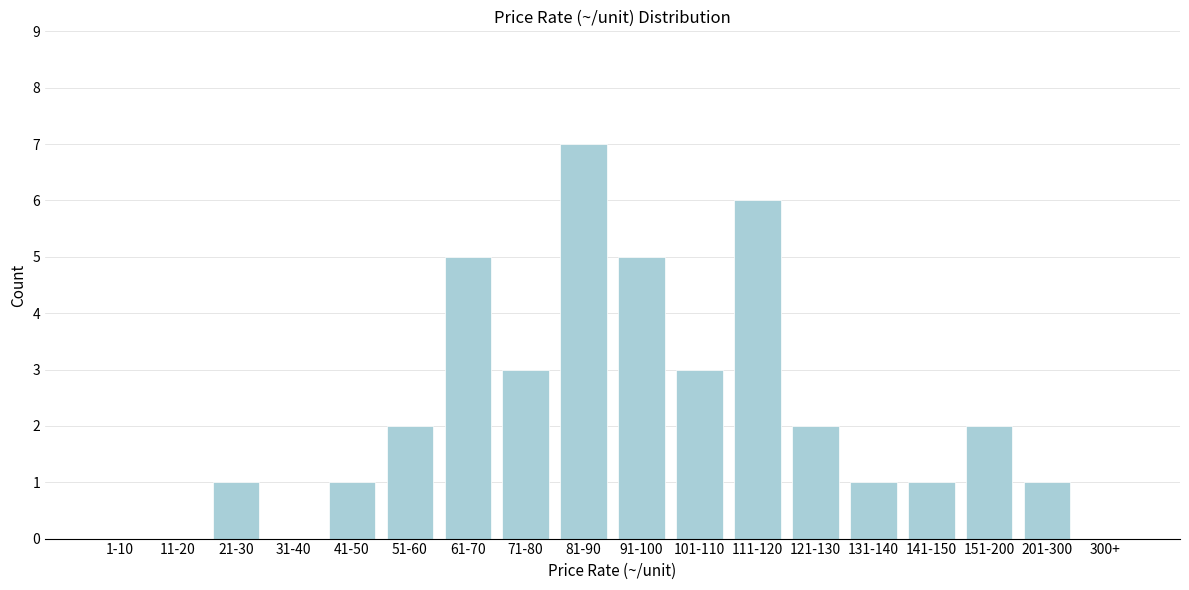

Reading left to right, list all the values displayed in this chart.

1-10=0	11-20=0	21-30=1	31-40=0	41-50=1	51-60=2	61-70=5	71-80=3	81-90=7	91-100=5	101-110=3	111-120=6	121-130=2	131-140=1	141-150=1	151-200=2	201-300=1	300+=0